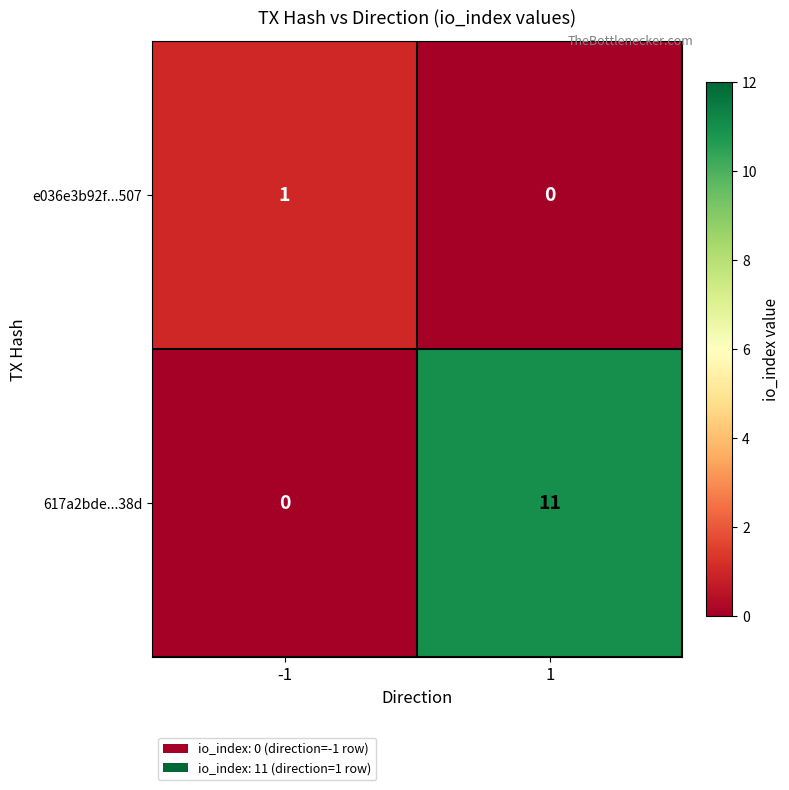

Which series has the widest spread of values?

617a2bde...38d